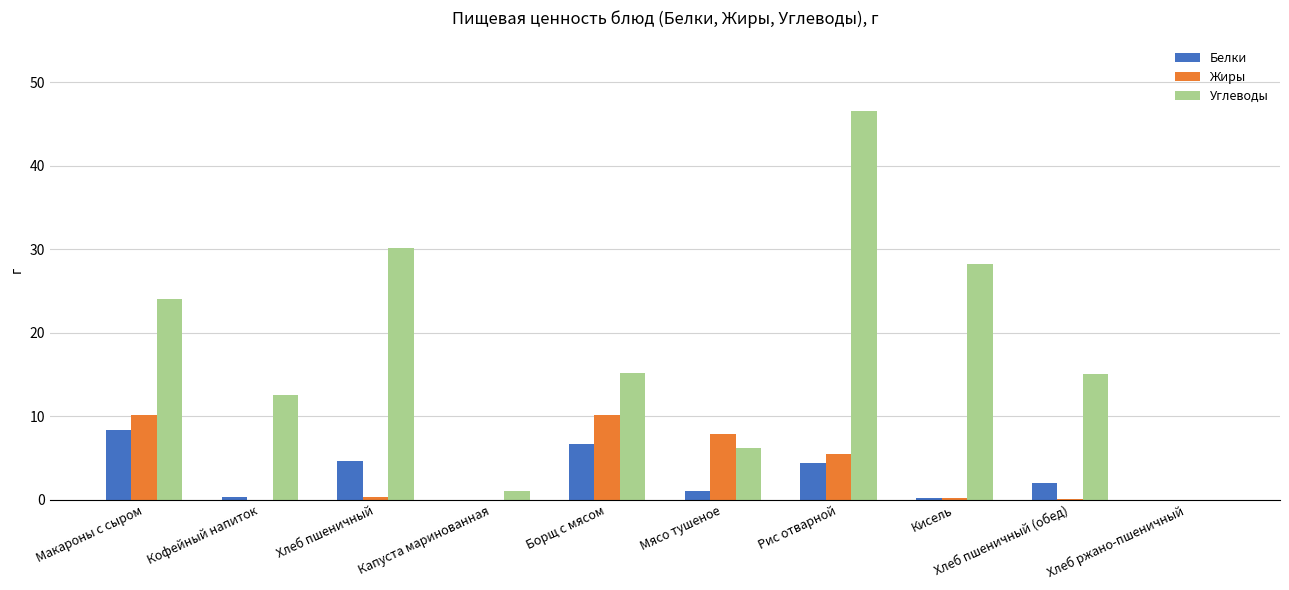

At which category is the sum across all series the highest?

Рис отварной